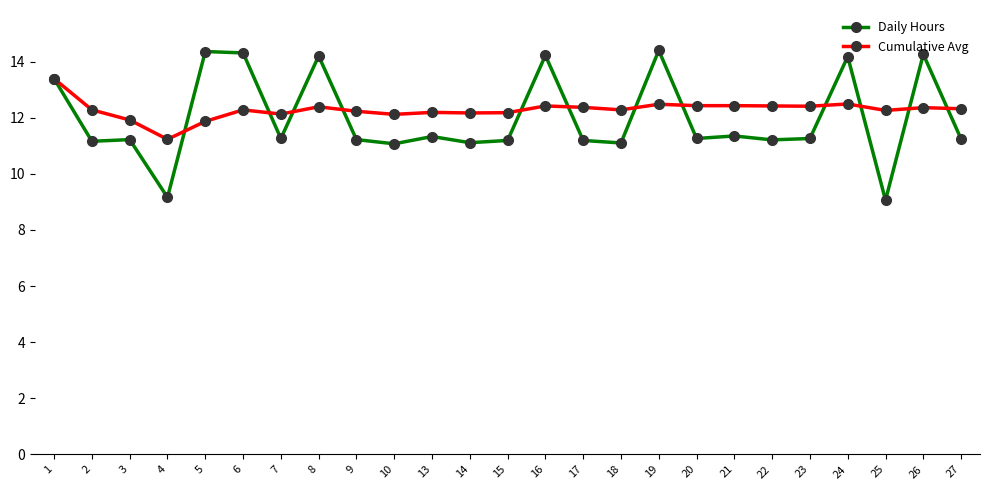

Does the chart display data point markers on the line(s)?

Yes